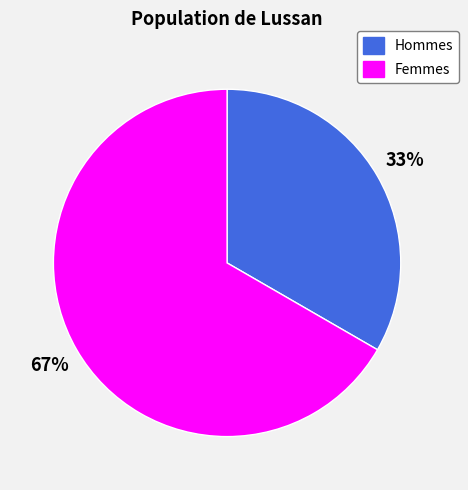

To the nearest percent, what is the average slice percentage?

50%